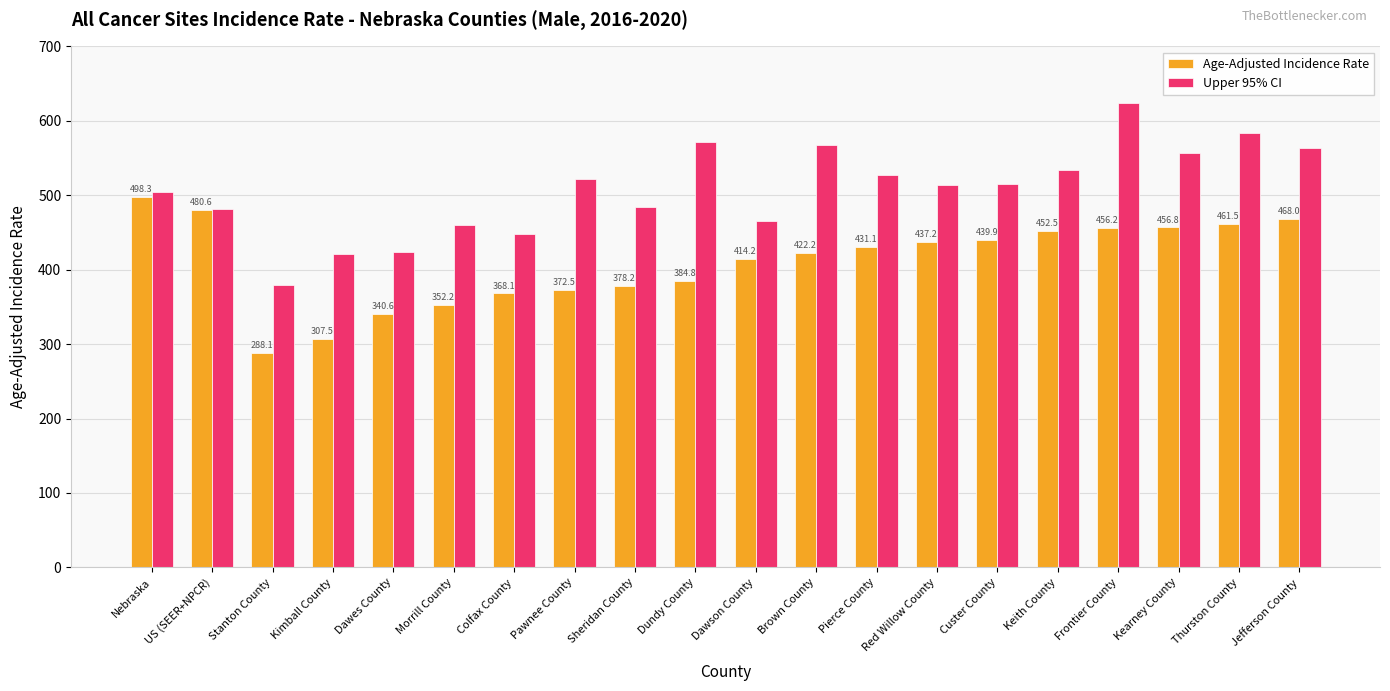

Which category has the highest value across all series?

Frontier County